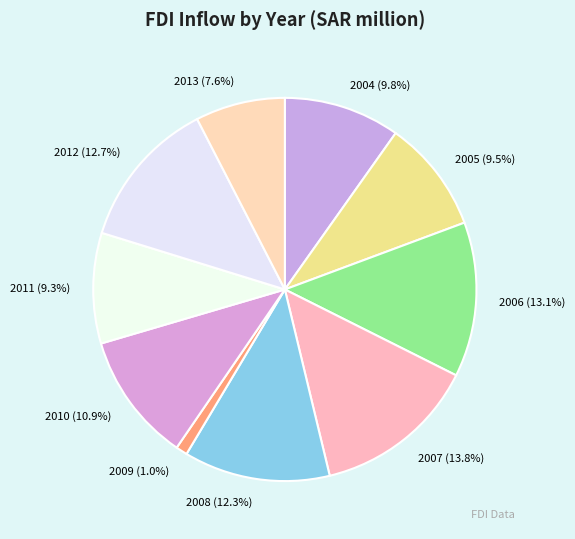

Combined, do 2007 and 2010 account for over 50%?

No